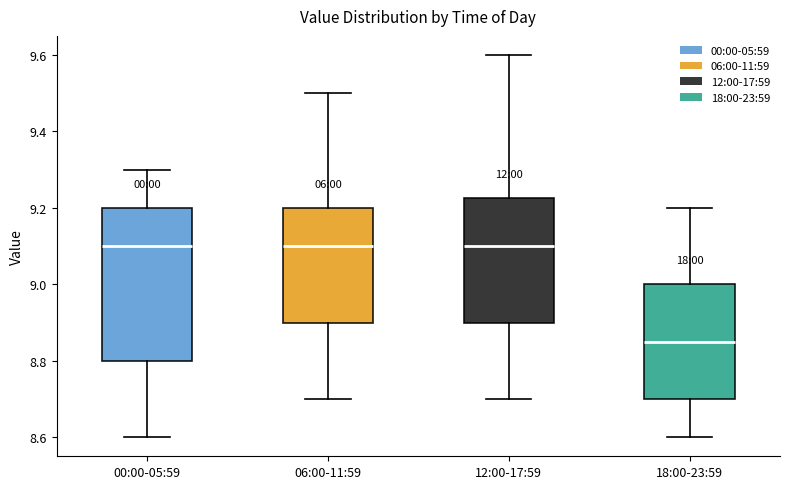

Reading left to right, transcribe this box plot: for each box, give where its median line is, the range the box spans, and where its two whiskers end, as read against the y-axis. The values are not printed on the chart, so give them approximately, as read against the axis.

00:00-05:59: median 9.10, box 8.80 to 9.20, whiskers 8.60 to 9.30
06:00-11:59: median 9.10, box 8.90 to 9.20, whiskers 8.70 to 9.50
12:00-17:59: median 9.10, box 8.90 to 9.22, whiskers 8.70 to 9.60
18:00-23:59: median 8.86, box 8.70 to 9.00, whiskers 8.60 to 9.20